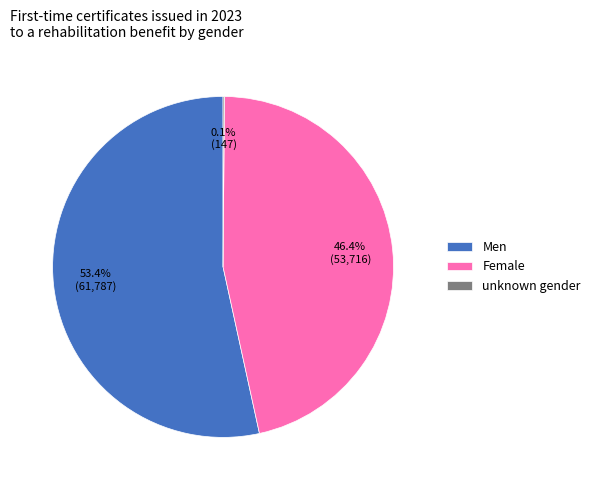

To the nearest percent, what is the combined percentage of Female and Men?

100%